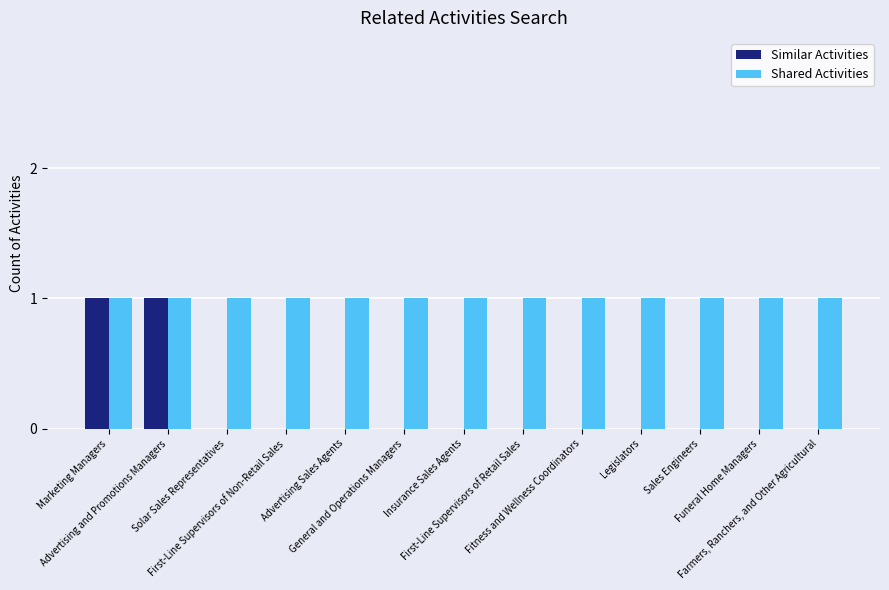

What is the highest value of the Shared Activities series?

1